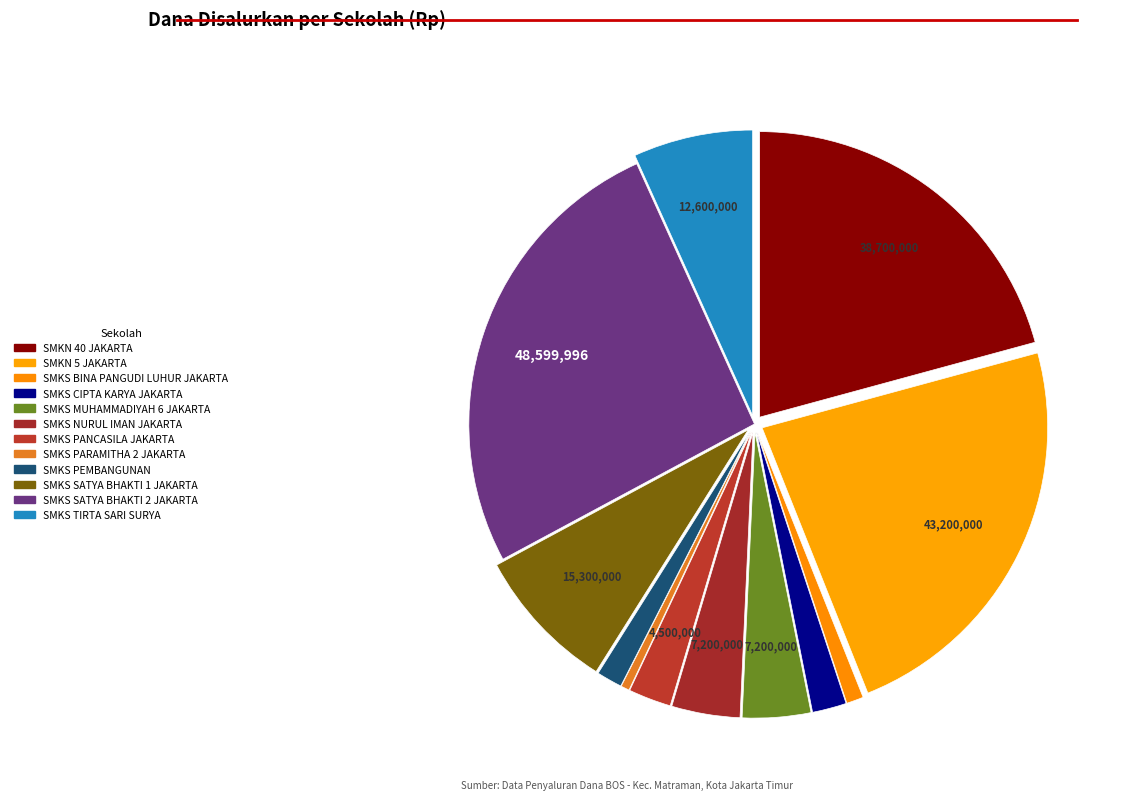

How many segments does this pie chart have?

12